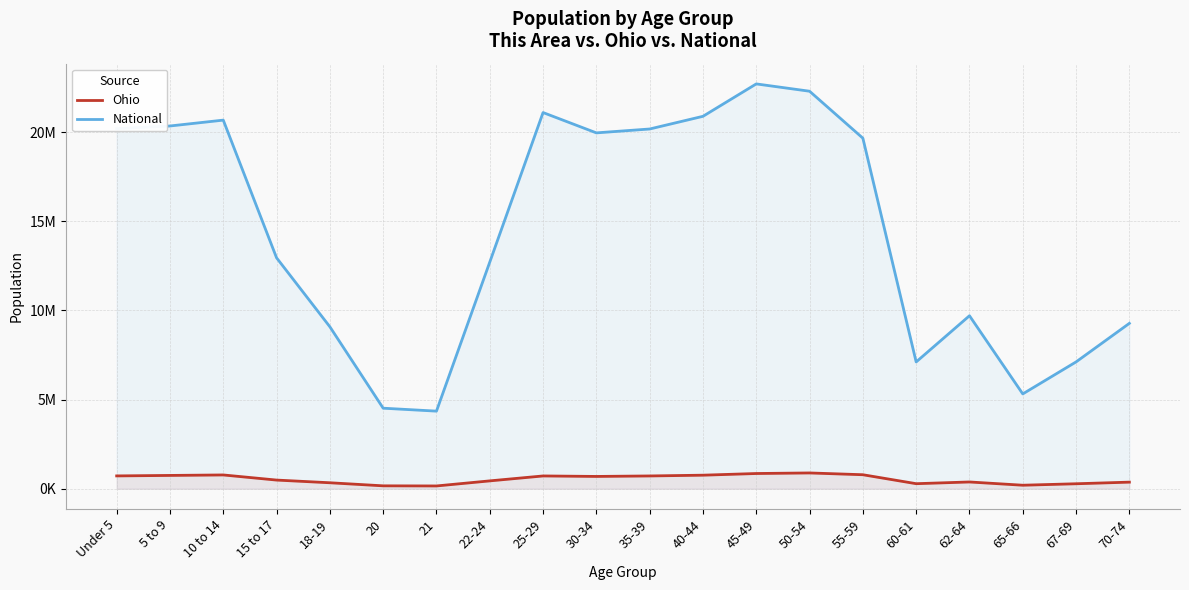

Which category has the highest value in the National series?

45-49